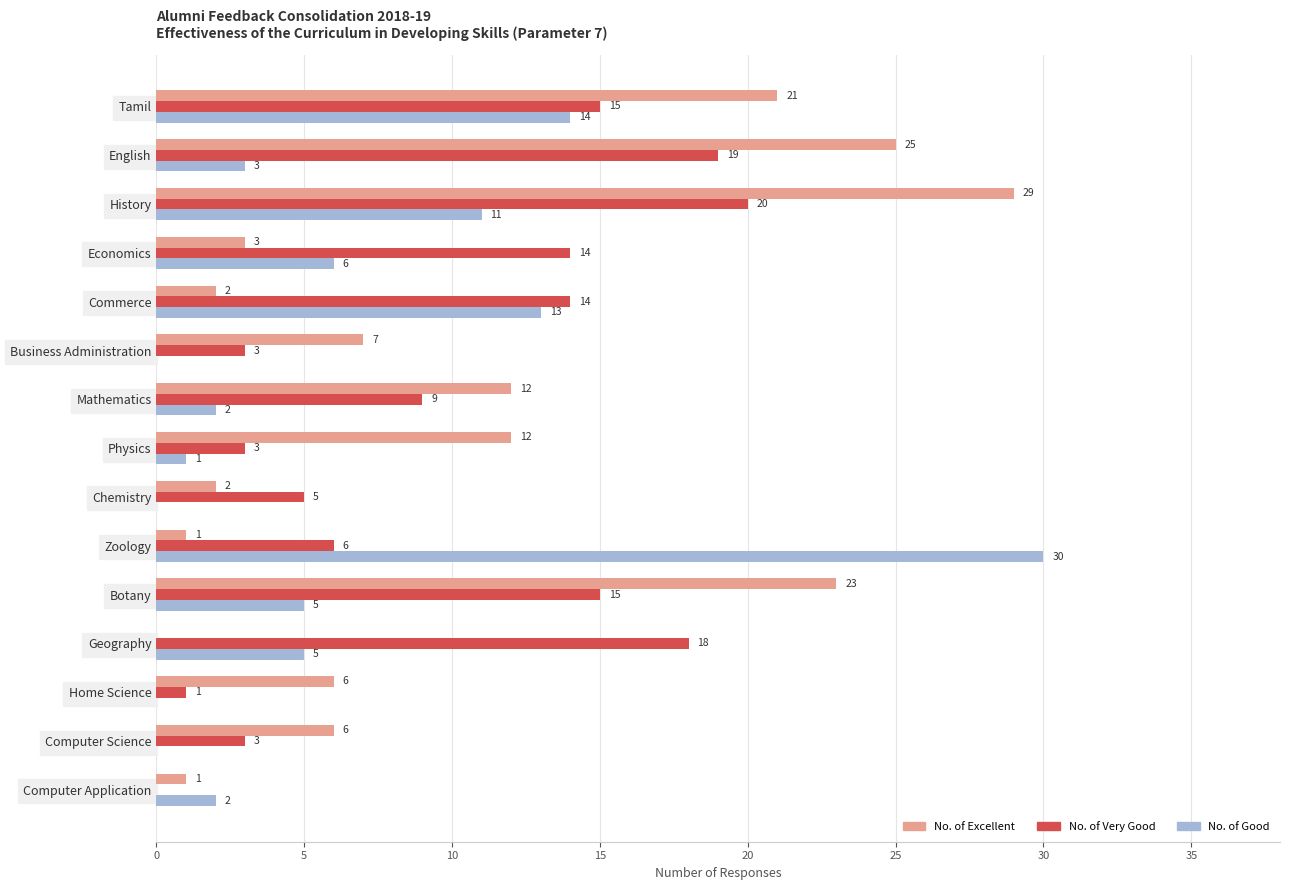

Is the value of No. of Excellent at Mathematics greater than the value of No. of Very Good at Home Science?

Yes